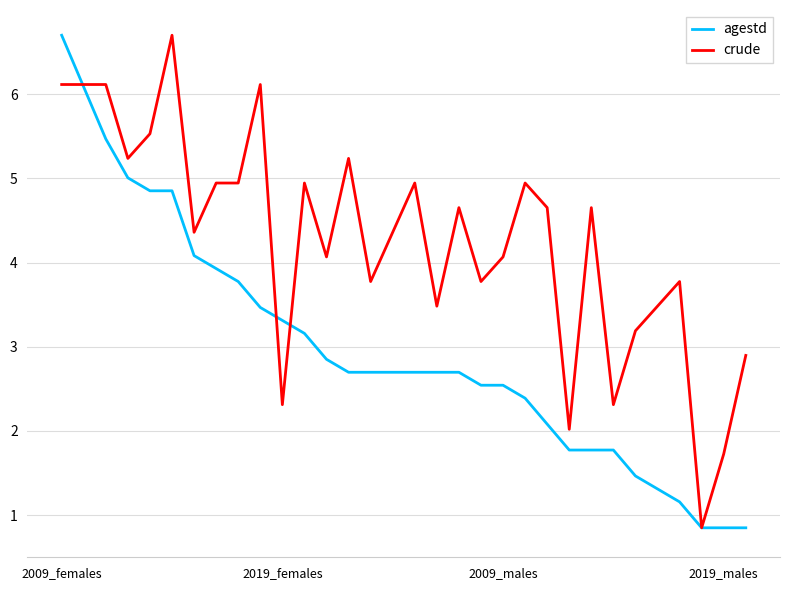

Which series has the largest total across all categories?

crude